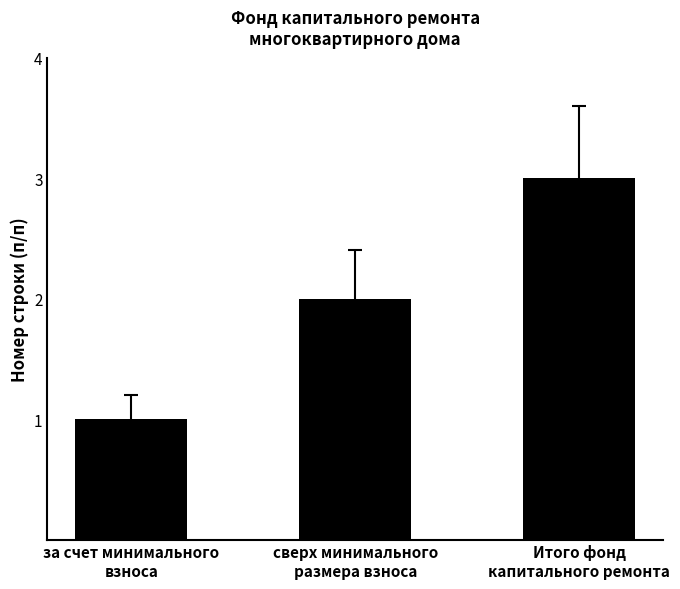

What position from the left is сверх минимального
размера взноса?

2